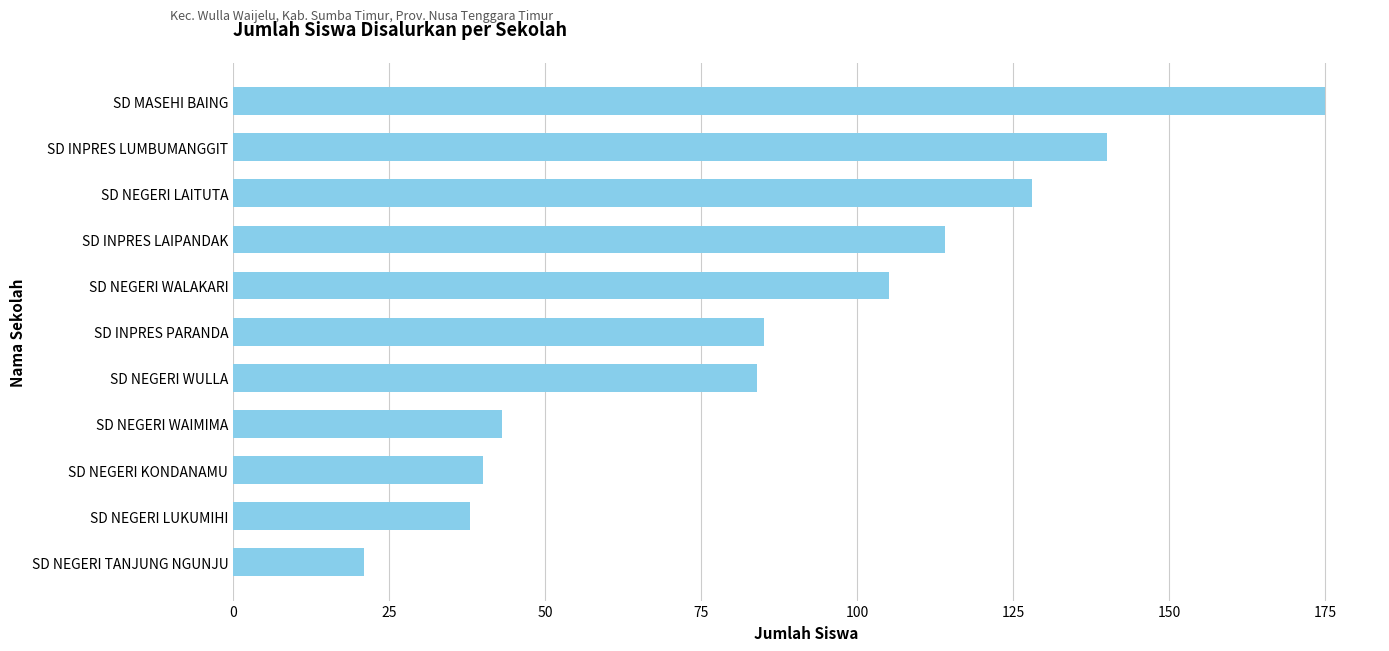

Reading bottom to top, transcribe all the data shown in this chart.

SD NEGERI TANJUNG NGUNJU=21	SD NEGERI LUKUMIHI=38	SD NEGERI KONDANAMU=40	SD NEGERI WAIMIMA=43	SD NEGERI WULLA=84	SD INPRES PARANDA=85	SD NEGERI WALAKARI=105	SD INPRES LAIPANDAK=114	SD NEGERI LAITUTA=128	SD INPRES LUMBUMANGGIT=140	SD MASEHI BAING=175